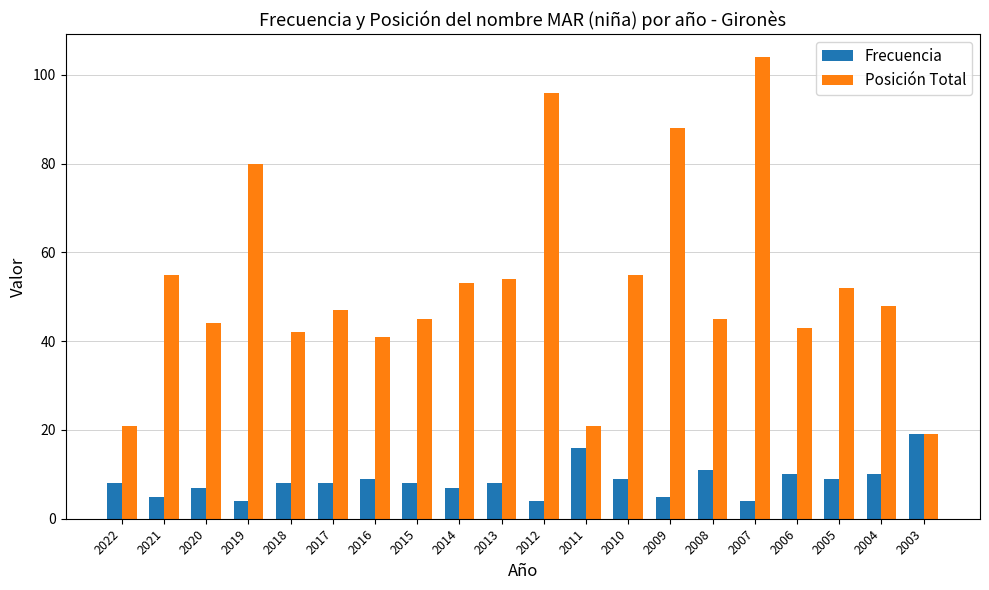

How many groups of bars are there?

20